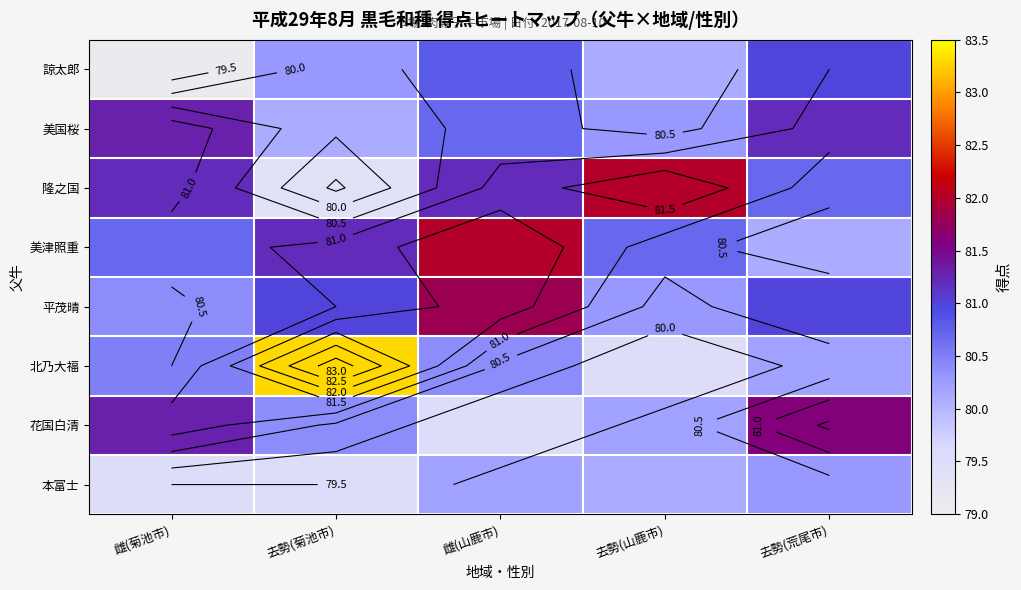

True or false: 美津照重 has a value of 80.7 at 去勢(山鹿市).

True